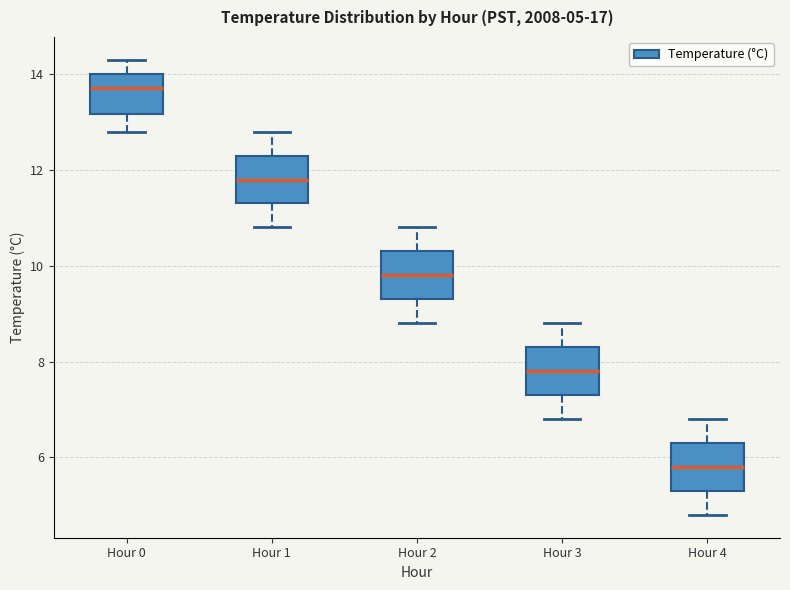

Which box has the lowest median line?

Hour 4